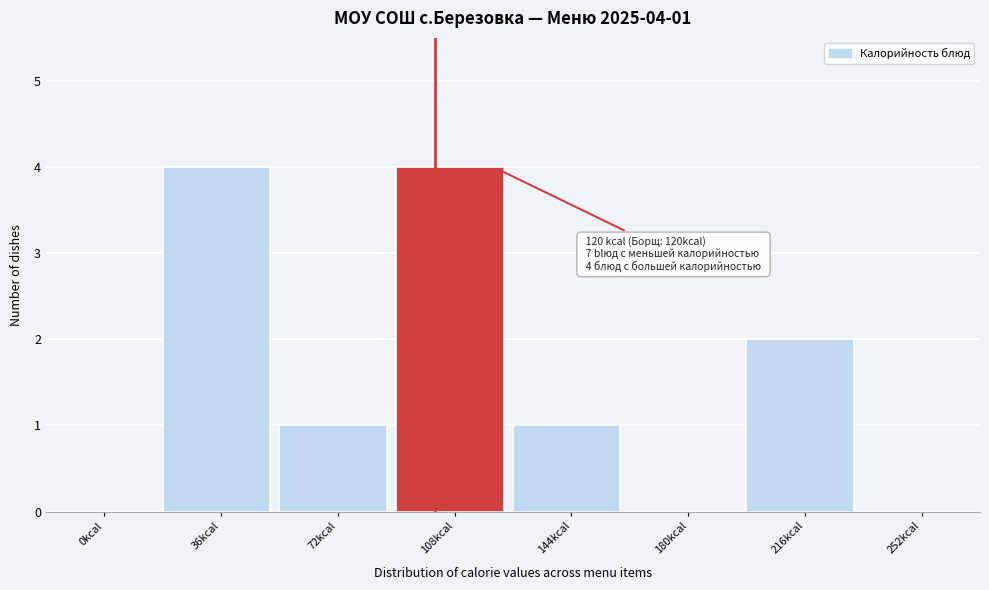

Reading left to right, extract all data points from this chart.

0kcal=0	36kcal=4	72kcal=1	108kcal=4	144kcal=1	180kcal=0	216kcal=2	252kcal=0